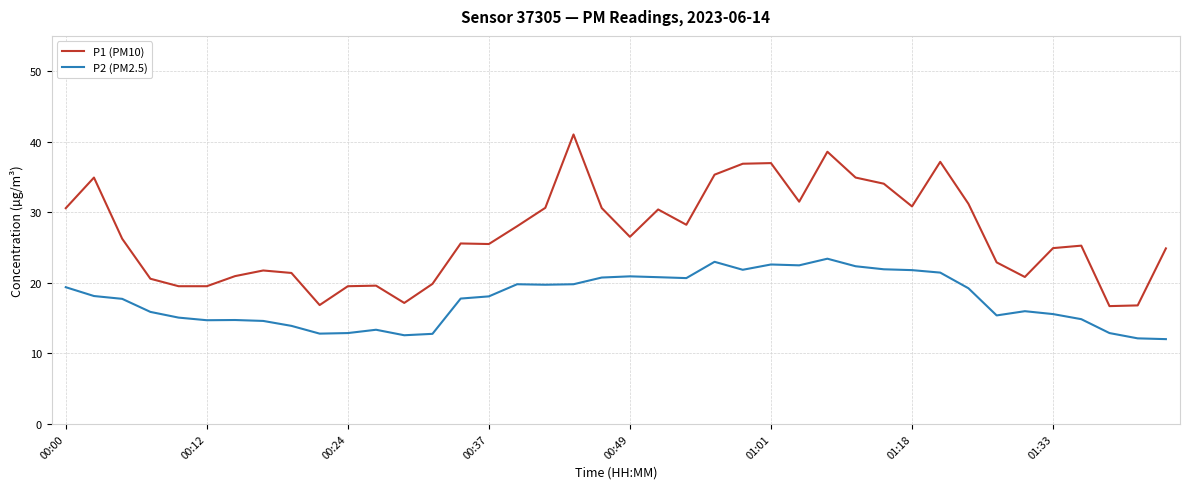

List the series in order of their overall mean, lowest first.

P2 (PM2.5), P1 (PM10)